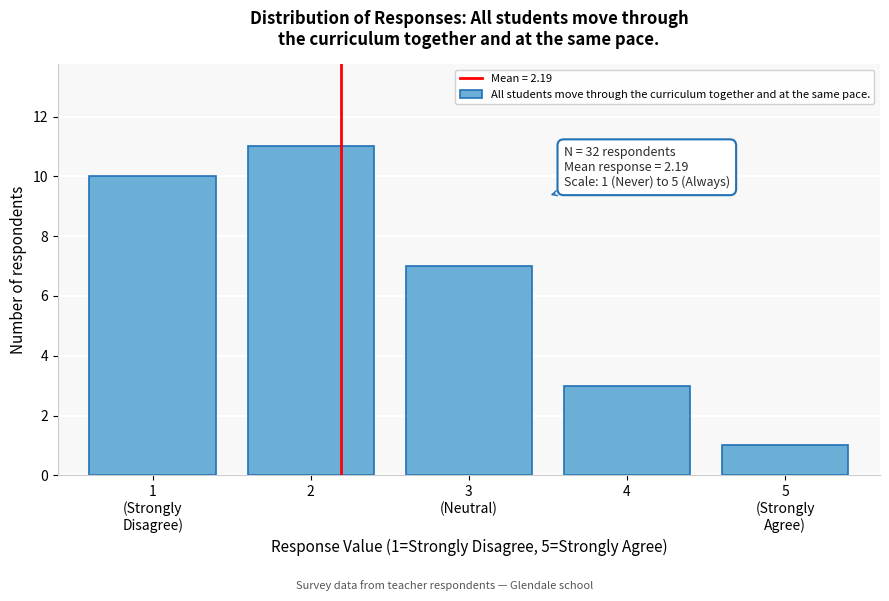

Reading right to left, what are all the values shown in this chart?

1	3	7	11	10